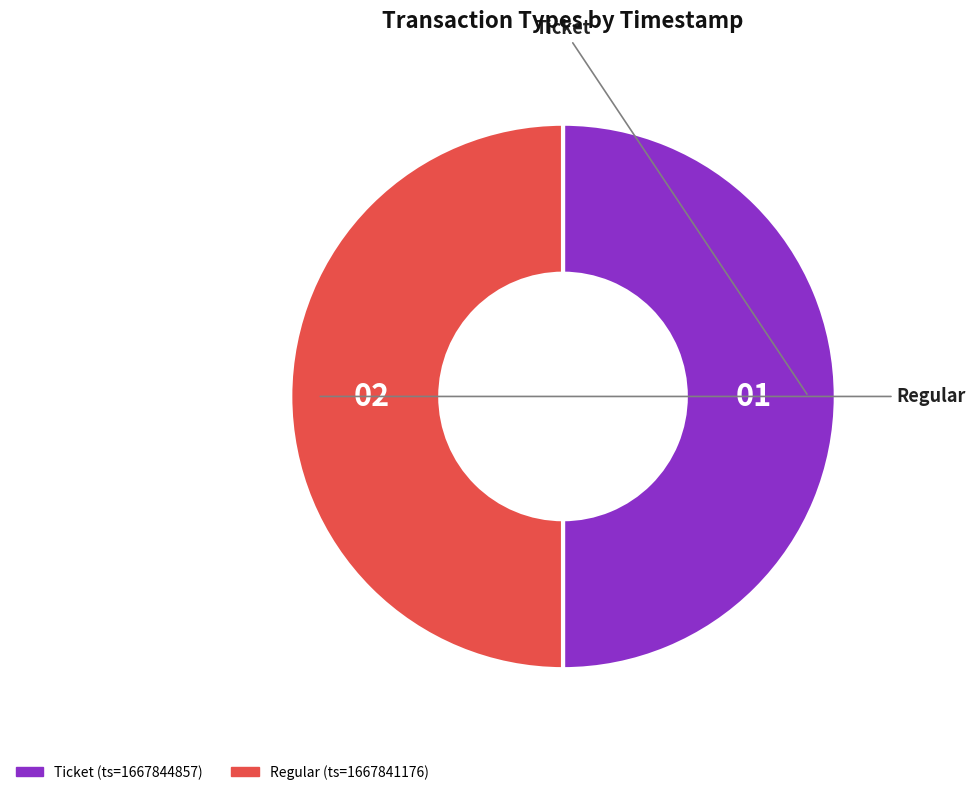

Do Ticket and Regular together represent more than half of the pie?

Yes